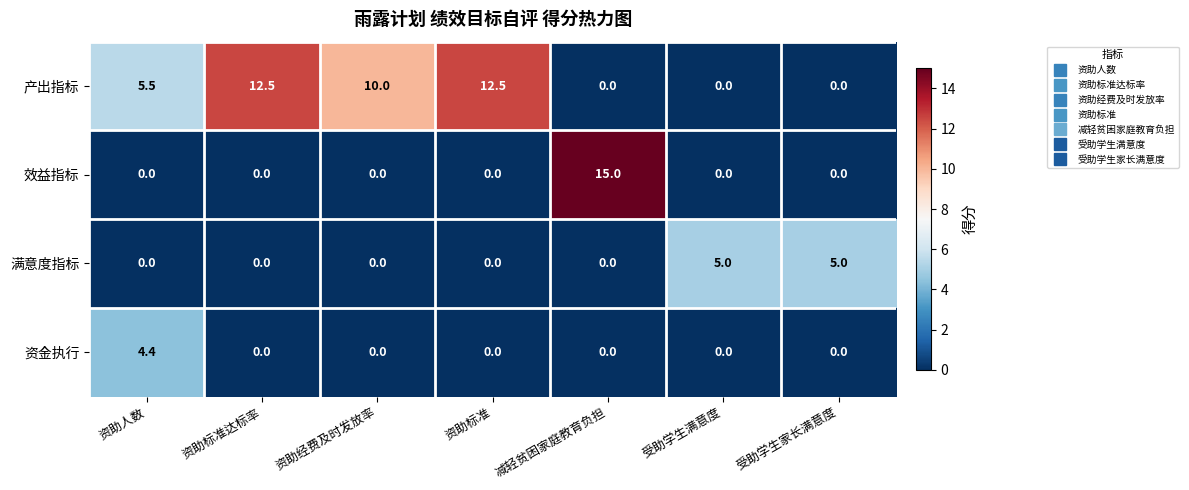

Reading left to right, what are all the values shown in this chart?

产出指标: 资助人数=5.5	资助标准达标率=12.5	资助经费及时发放率=10.0	资助标准=12.5	减轻贫困家庭教育负担=0.0	受助学生满意度=0.0	受助学生家长满意度=0.0
效益指标: 资助人数=0.0	资助标准达标率=0.0	资助经费及时发放率=0.0	资助标准=0.0	减轻贫困家庭教育负担=15.0	受助学生满意度=0.0	受助学生家长满意度=0.0
满意度指标: 资助人数=0.0	资助标准达标率=0.0	资助经费及时发放率=0.0	资助标准=0.0	减轻贫困家庭教育负担=0.0	受助学生满意度=5.0	受助学生家长满意度=5.0
资金执行: 资助人数=4.4	资助标准达标率=0.0	资助经费及时发放率=0.0	资助标准=0.0	减轻贫困家庭教育负担=0.0	受助学生满意度=0.0	受助学生家长满意度=0.0